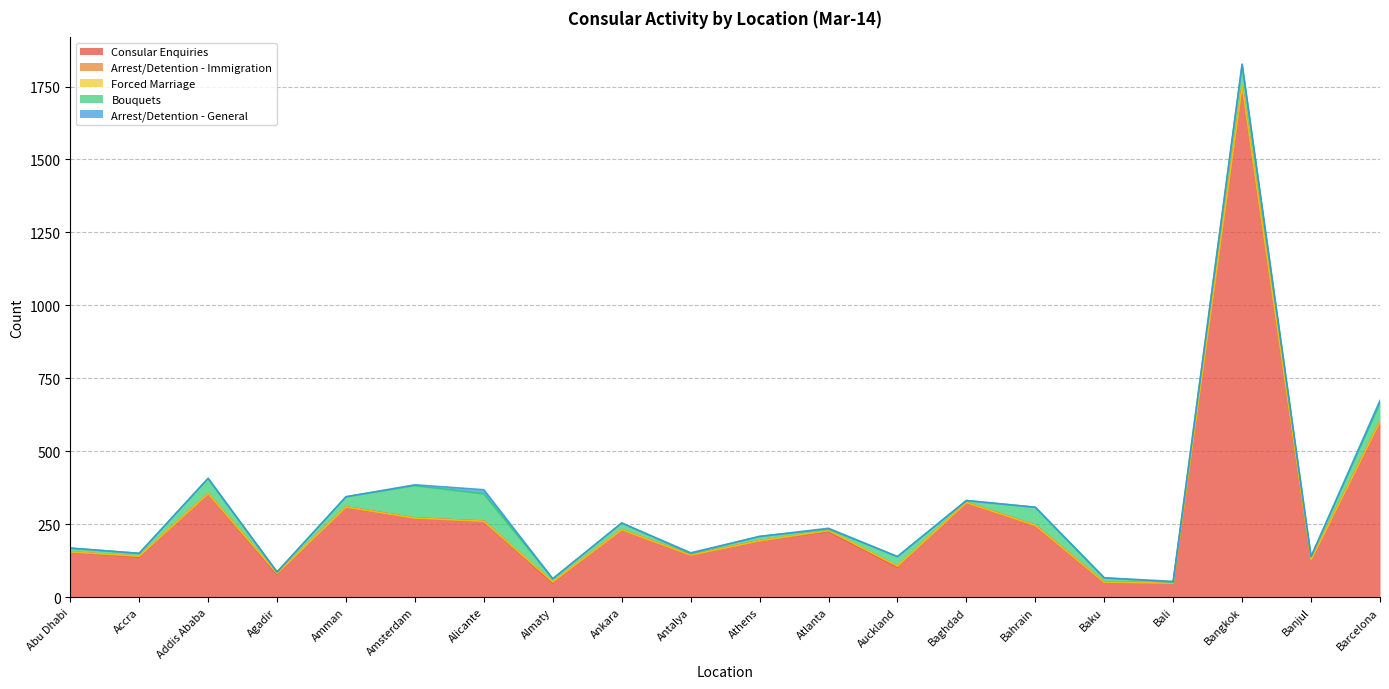

At which label does Arrest/Detention - General reach its minimum?

Abu Dhabi